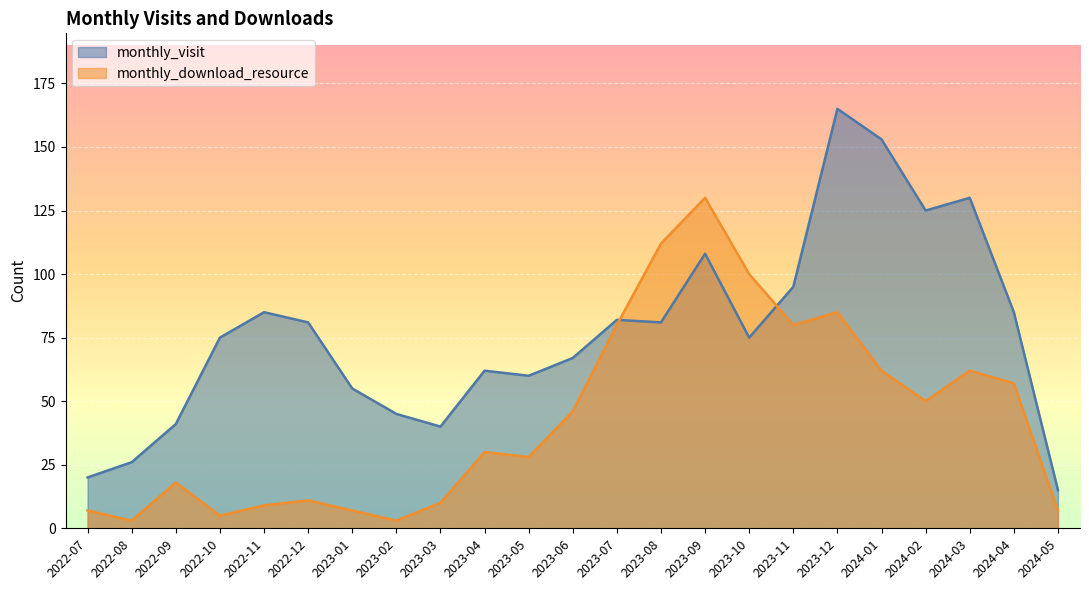

Which series has the widest spread of values?

monthly_visit